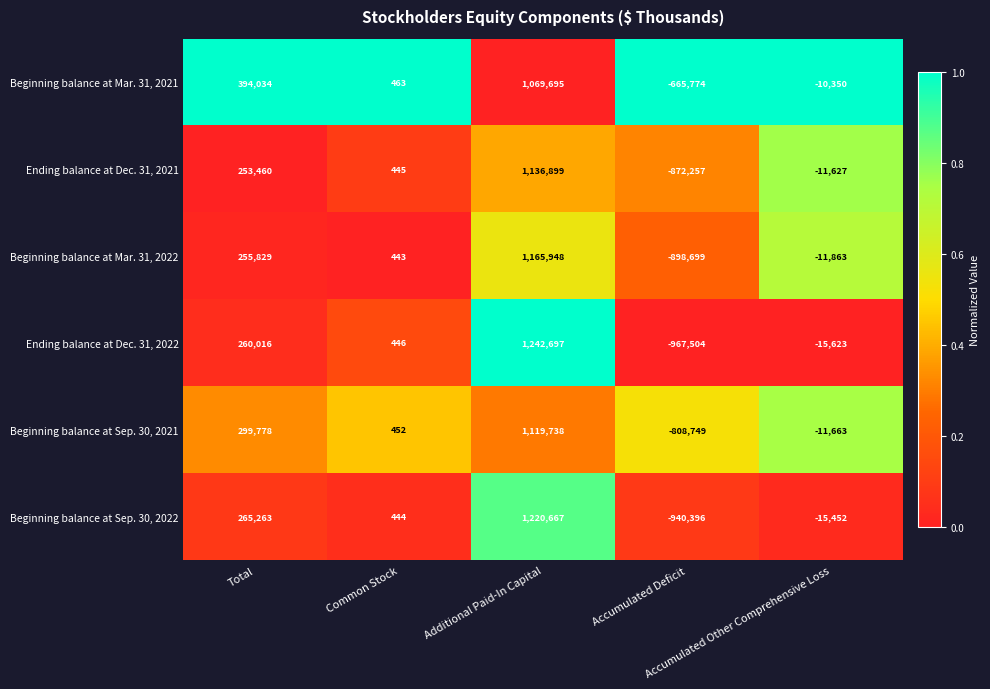

What is the highest value of the Beginning balance at Mar. 31, 2022 series?

1165948